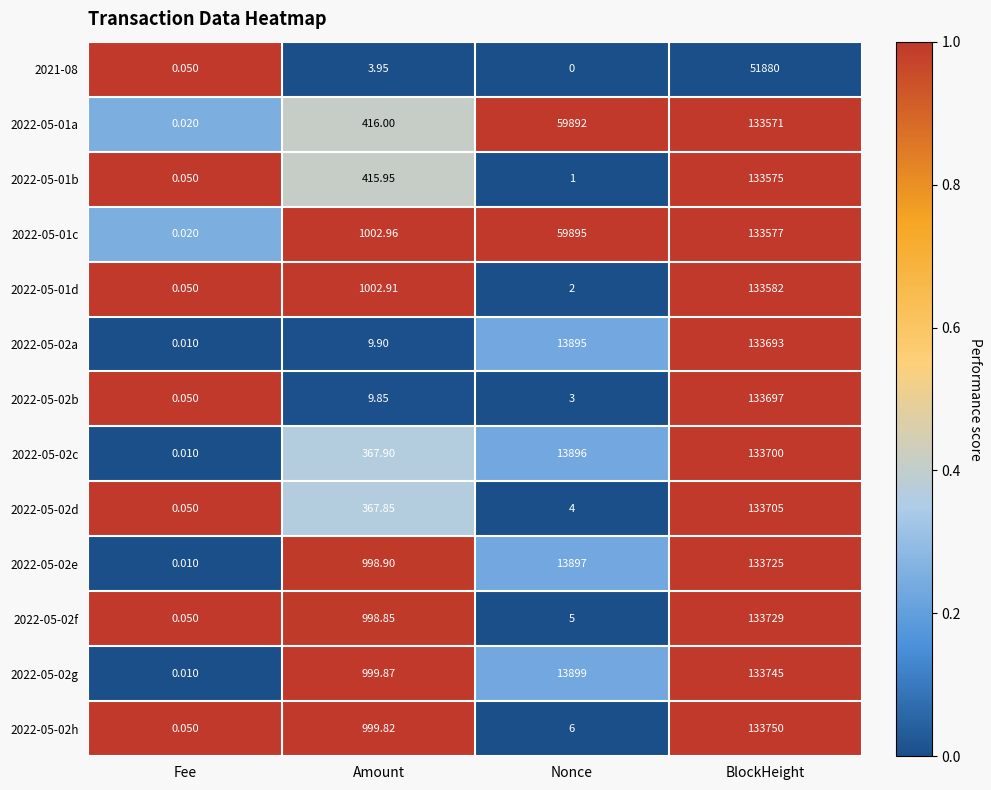

Which series has the widest spread of values?

2022-05-02h